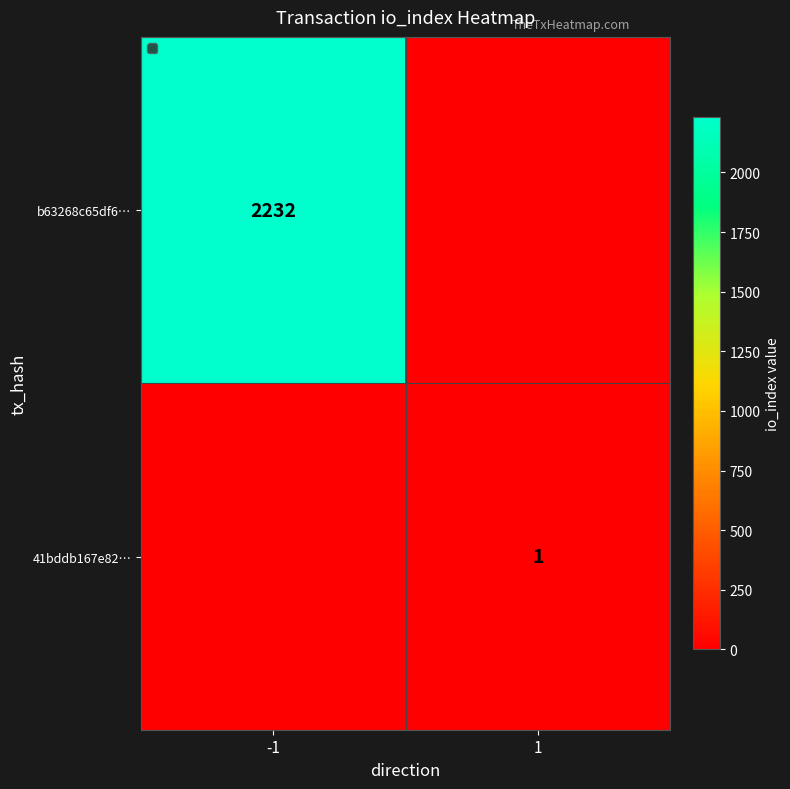

Which category has the highest value across all series?

-1